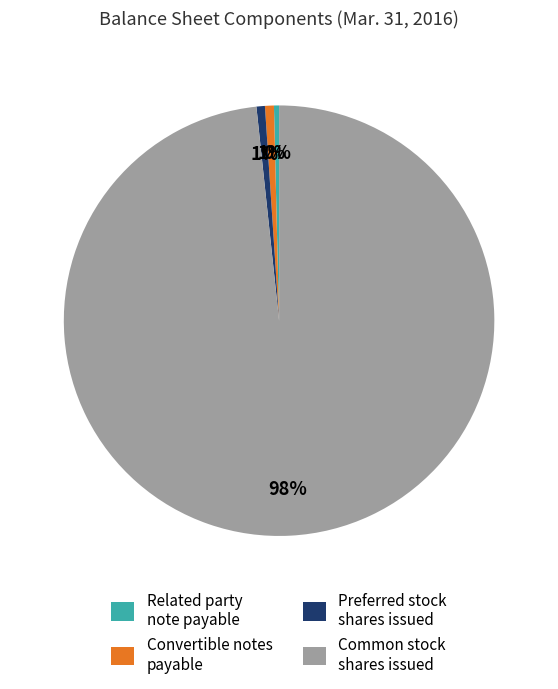

What is the majority slice?

Common stock shares issued